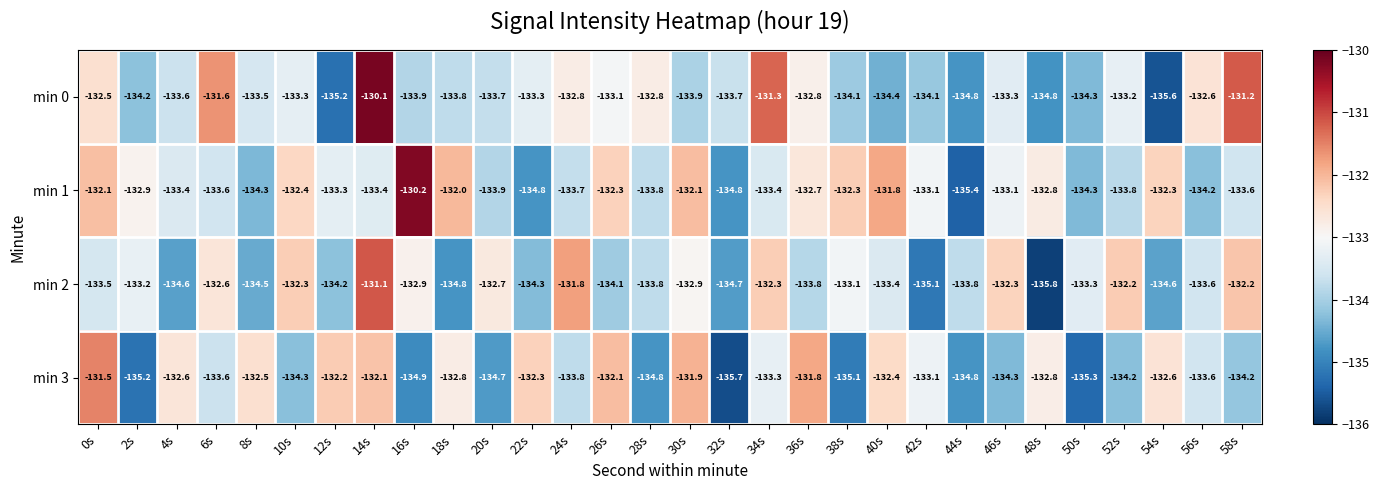

What is the spread (max minus min) of values at 36s?

2.0